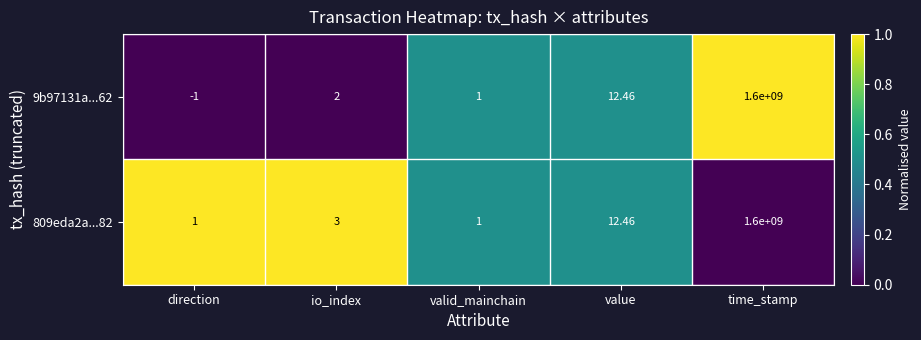

At which label is 9b97131a...62 closest to 799999999?

value